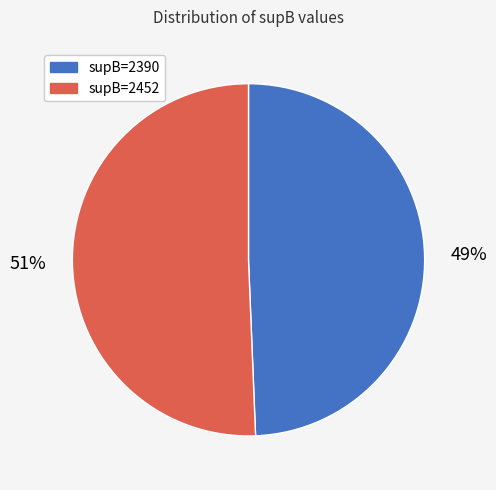

Combined, do supB=2452 and supB=2390 account for over 50%?

Yes